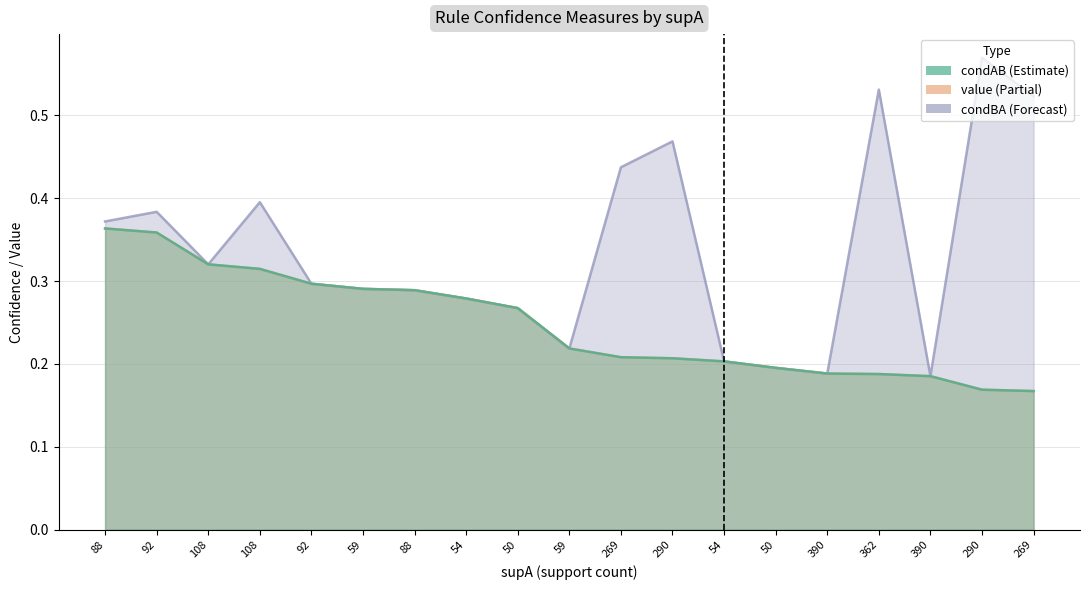

Where is the first local maximum for condBA?

92